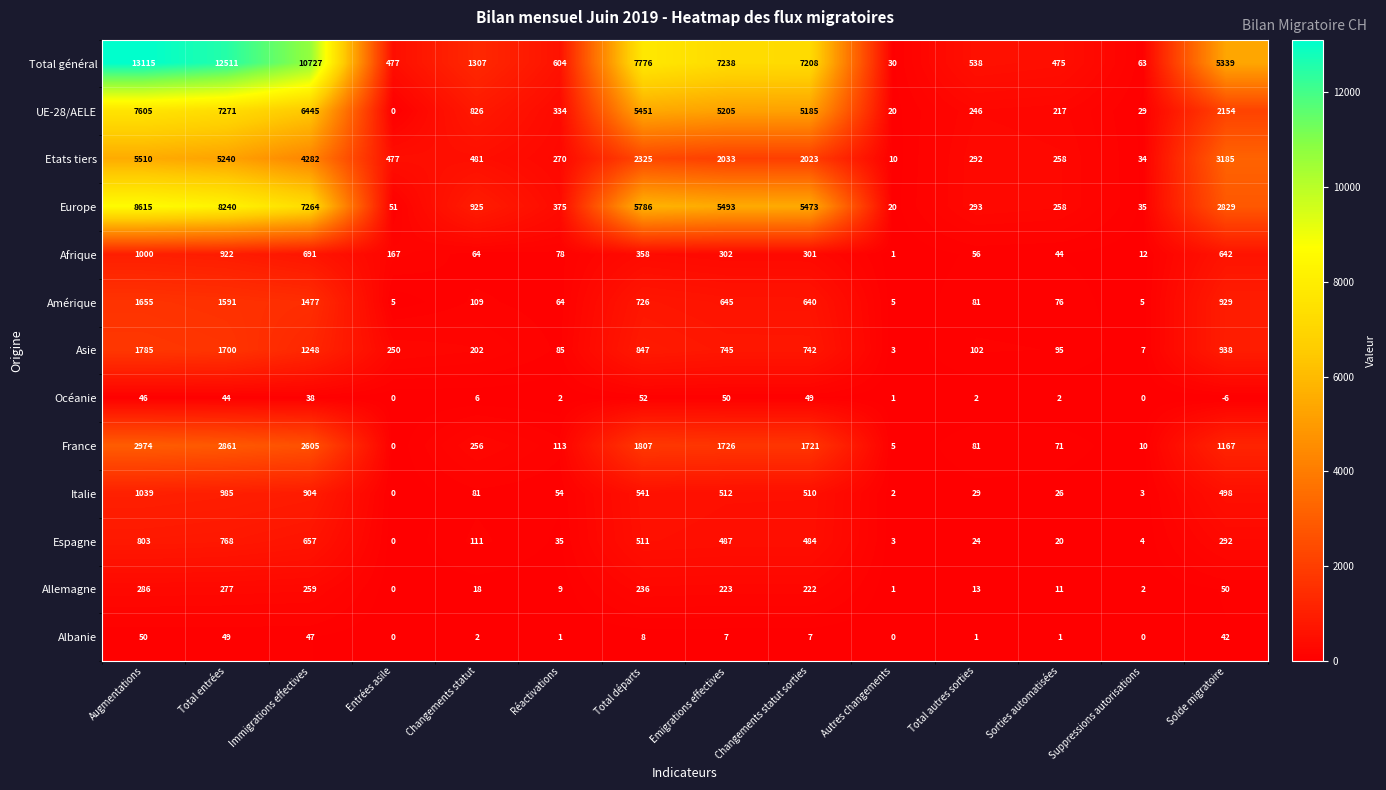

The UE-28/AELE series shows 5451 at Total départs. True or false?

True